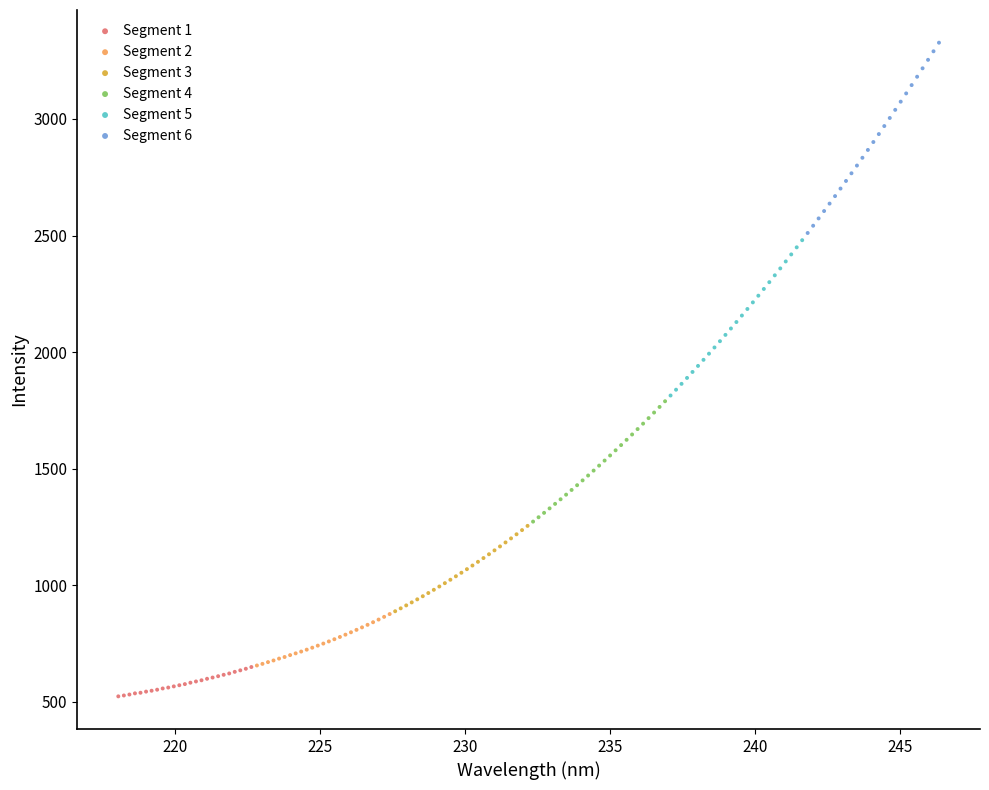

Which series reaches the minimum Y coordinate?

Segment 1